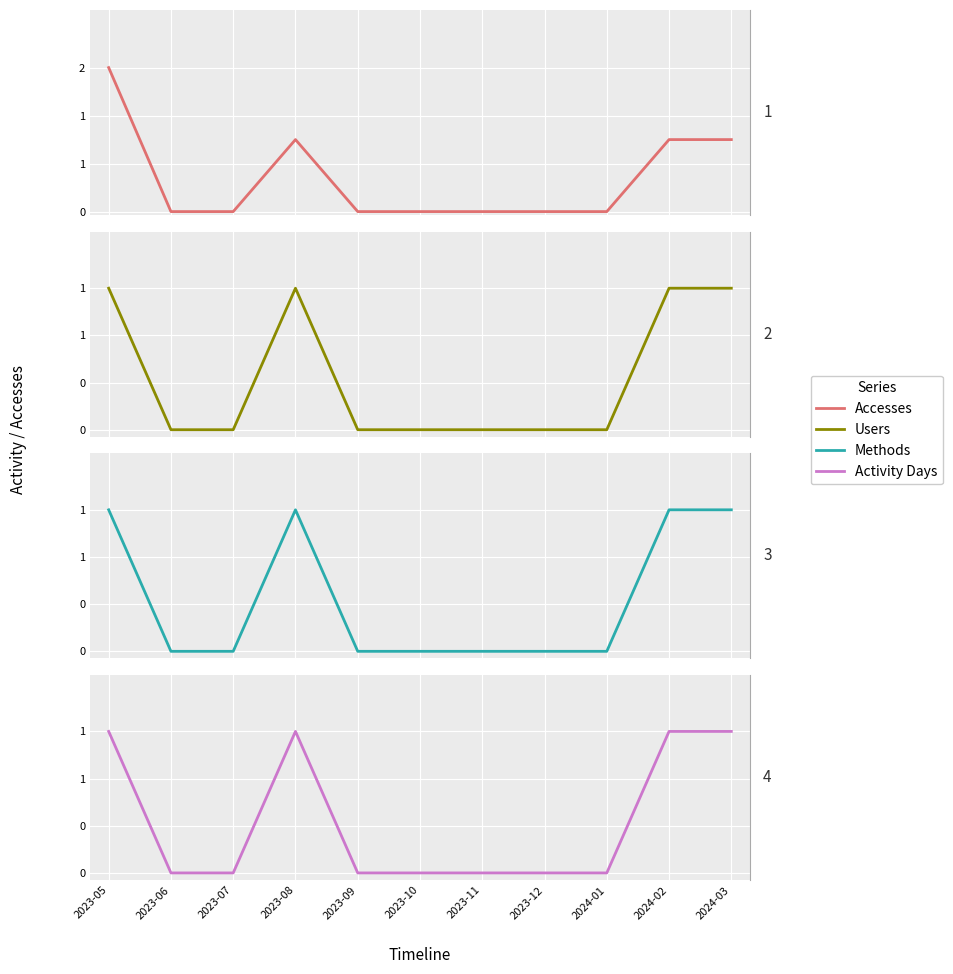

True or false: Accesses has more than 1 points higher than both neighbors.

False